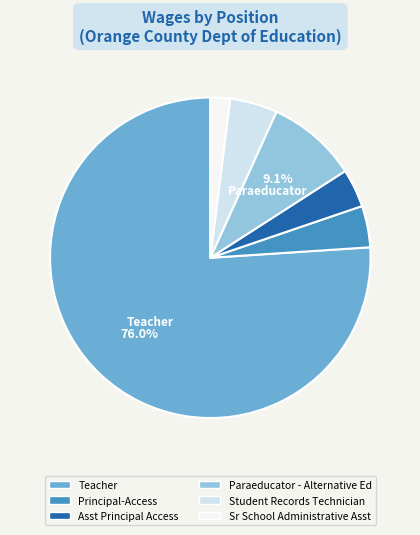

Which category has the smallest portion of the pie?

Sr School Administrative Asst